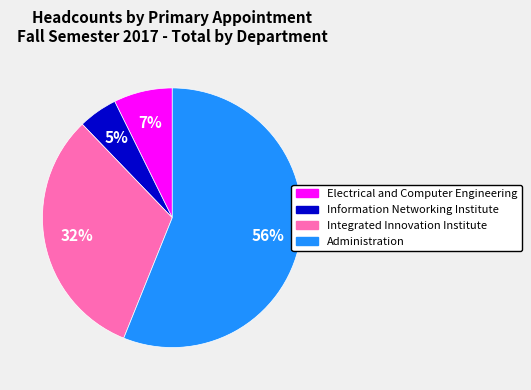

Between Integrated Innovation Institute and Administration, which is larger?

Administration